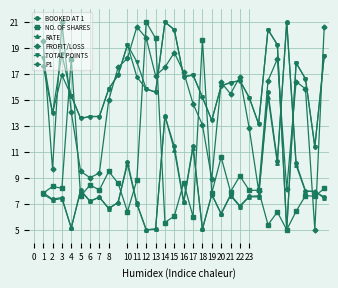

What is the maximum value for P1?

21.0